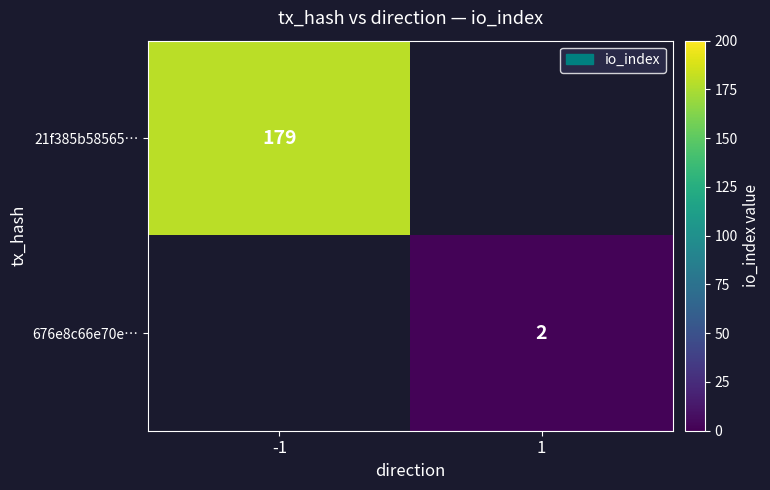

Is it true that 21f385b58565… equals 253 at -1?

False